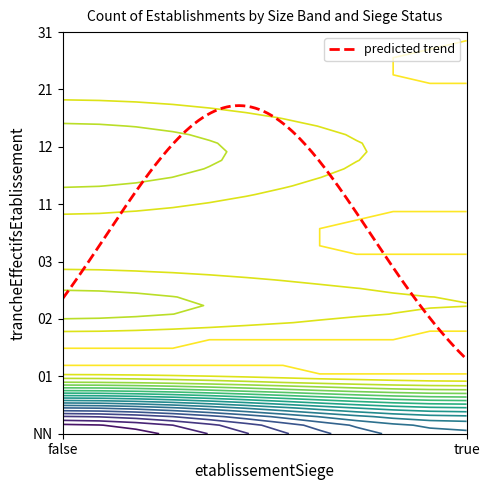

Count the number of categories in the chart.

2